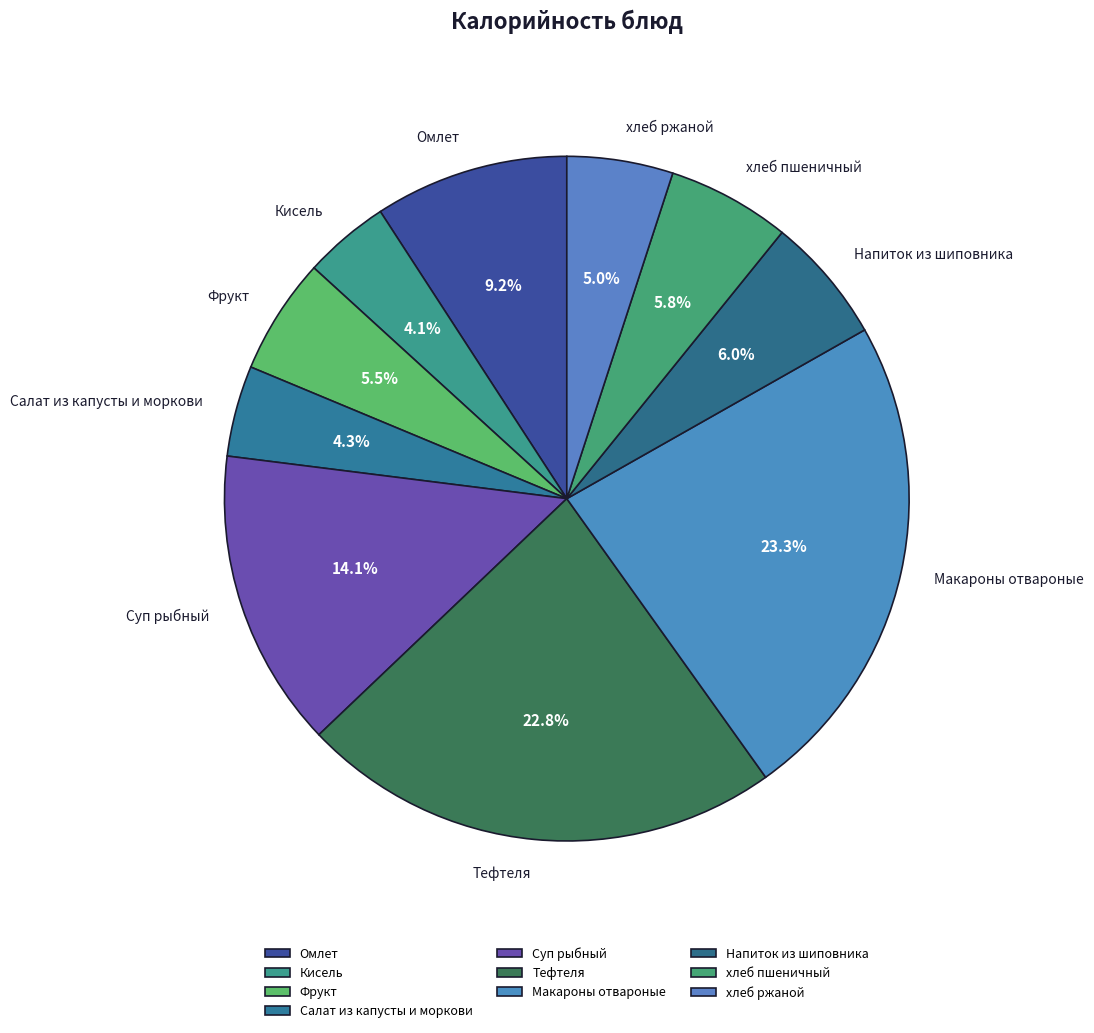

Is there a majority slice in this chart?

No